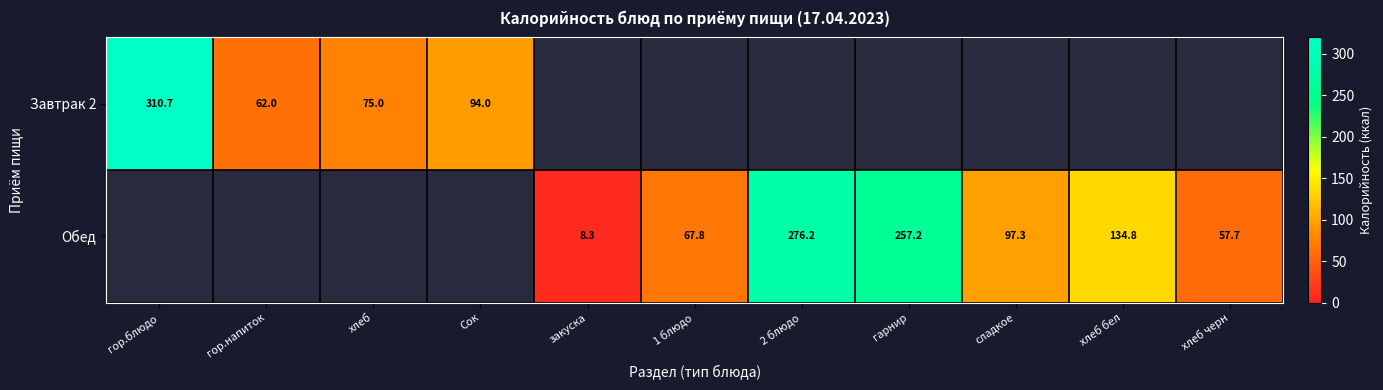

Which category has the lowest value in the Завтрак 2 series?

гор.напиток